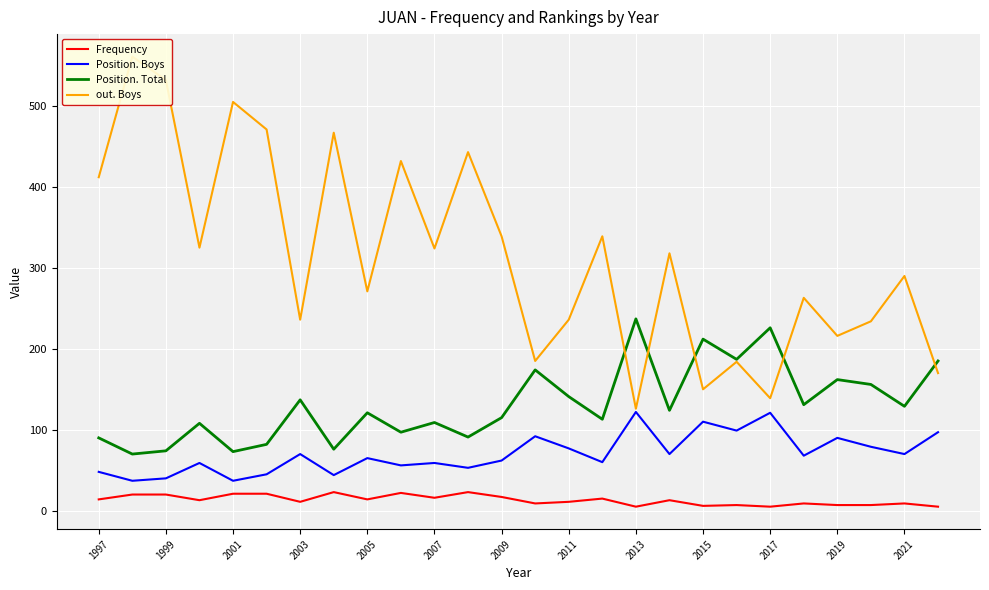

The Position. Total series shows 162 at 2019. True or false?

True